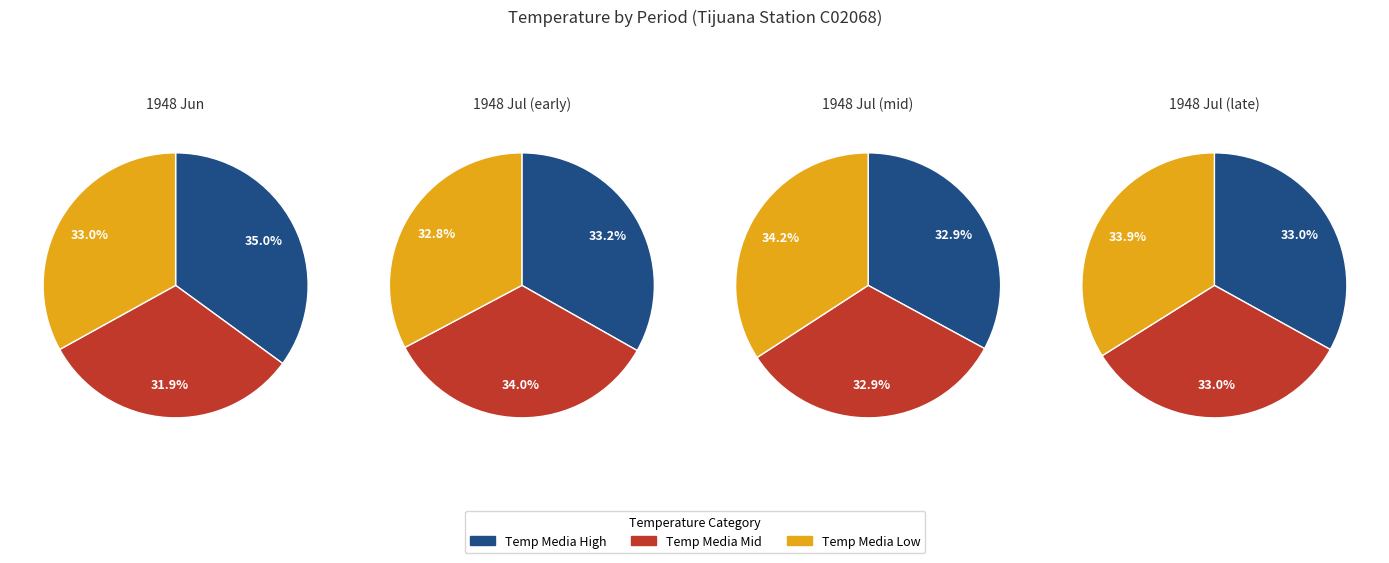

Between 1948/06/30 and 1948/07/20, which is larger?

1948/07/20